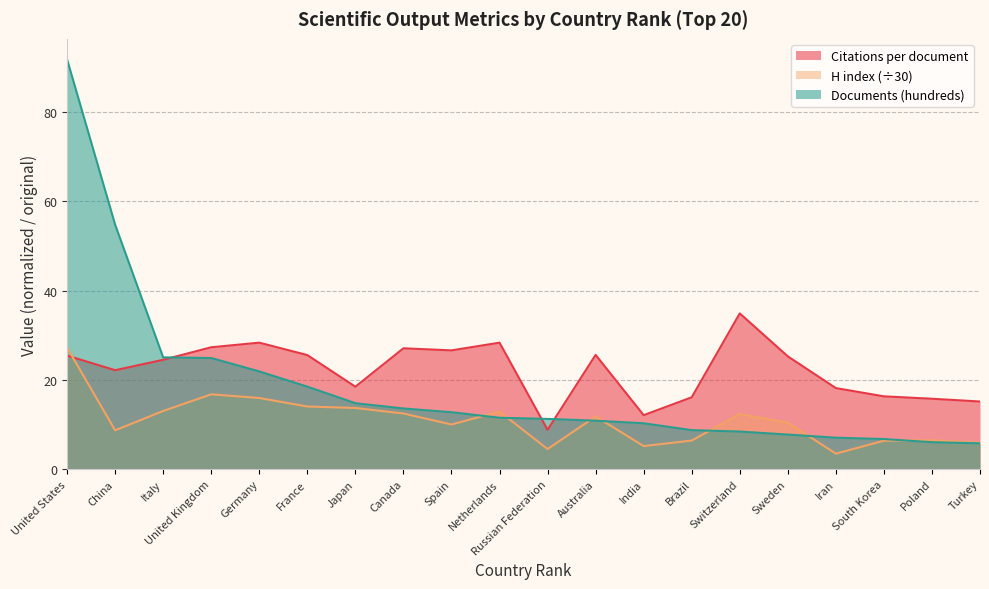

What is the value of the H index point at the 19th from the left?

6.5